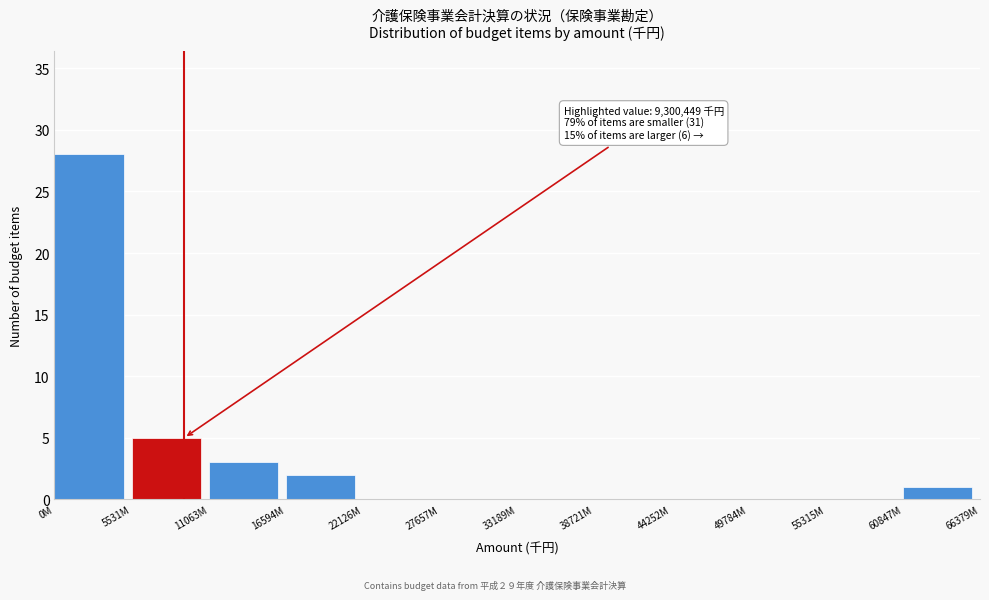

Reading right to left, what are all the values shown in this chart?

60847M=1	55315M=0	49784M=0	44252M=0	38721M=0	33189M=0	27657M=0	22126M=0	16594M=2	11063M=3	5531M=5	0M=28